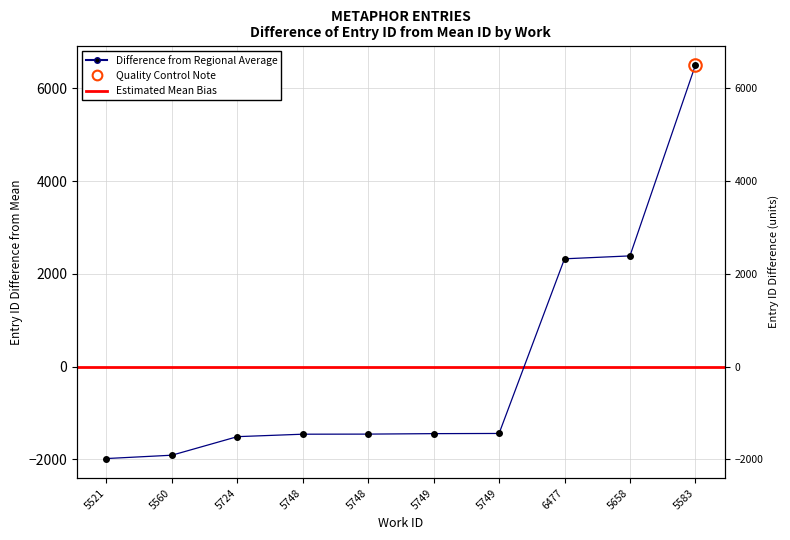

What is the value of the 4th point from the left?

-1458.3